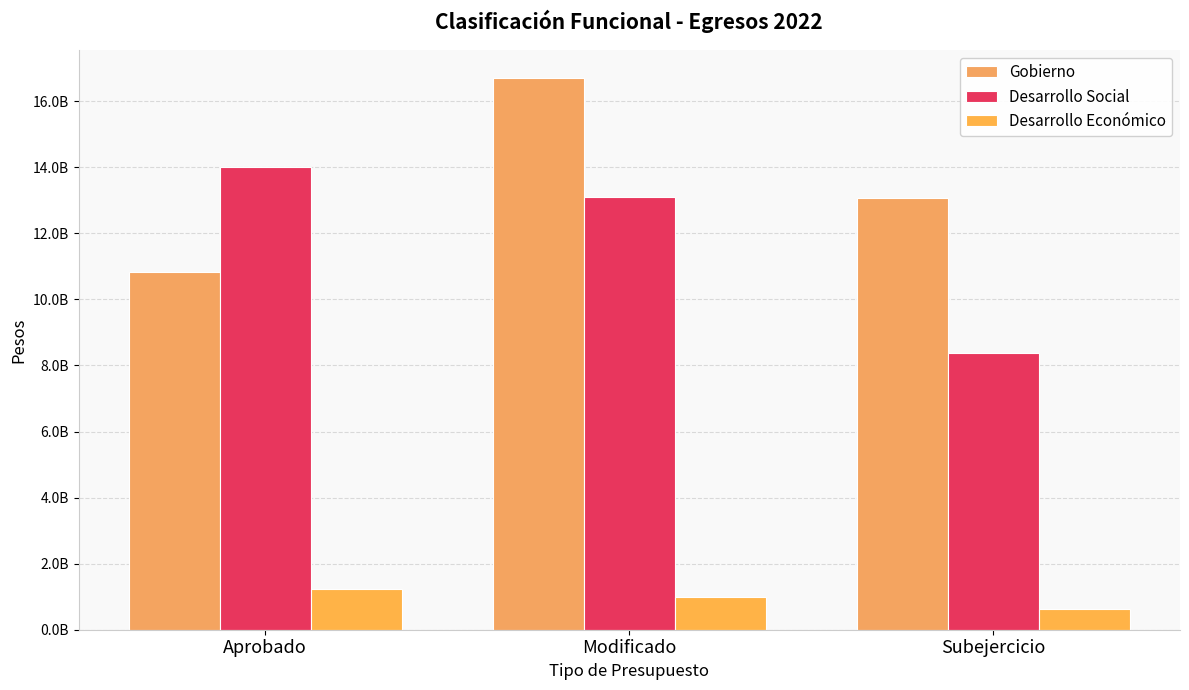

Reading left to right, list all the values displayed in this chart.

Gobierno: Aprobado=10816558953	Modificado=16708058384	Subejercicio=13072070983
Desarrollo Social: Aprobado=13992786962	Modificado=13083650169	Subejercicio=8362781374
Desarrollo Económico: Aprobado=1242149795	Modificado=996197232	Subejercicio=616922867